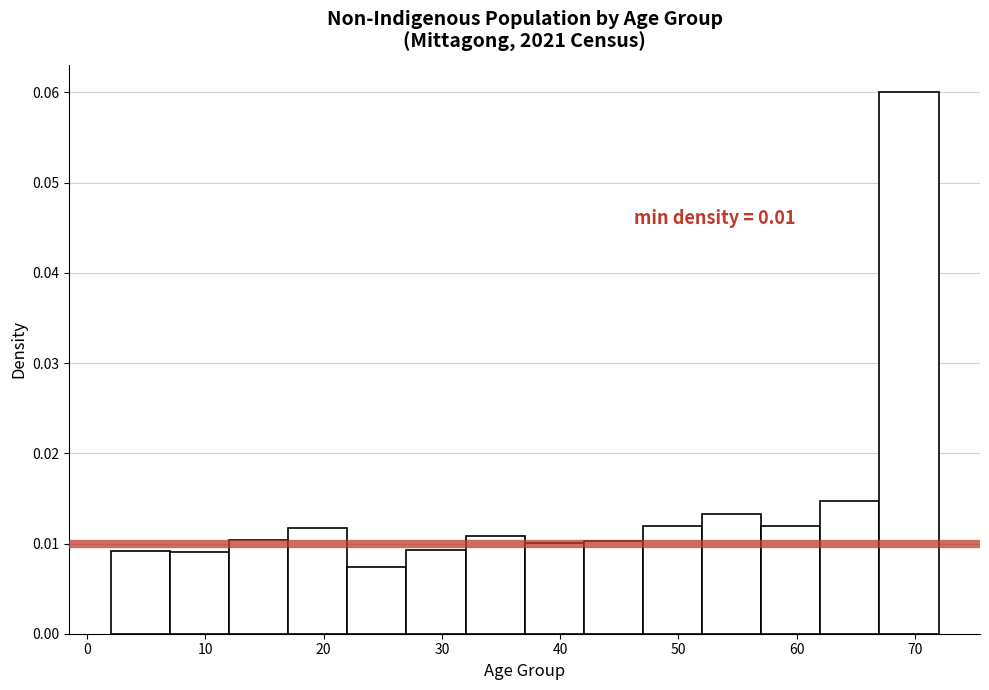

Which range on the x-axis has the tallest bar?

67 to 72